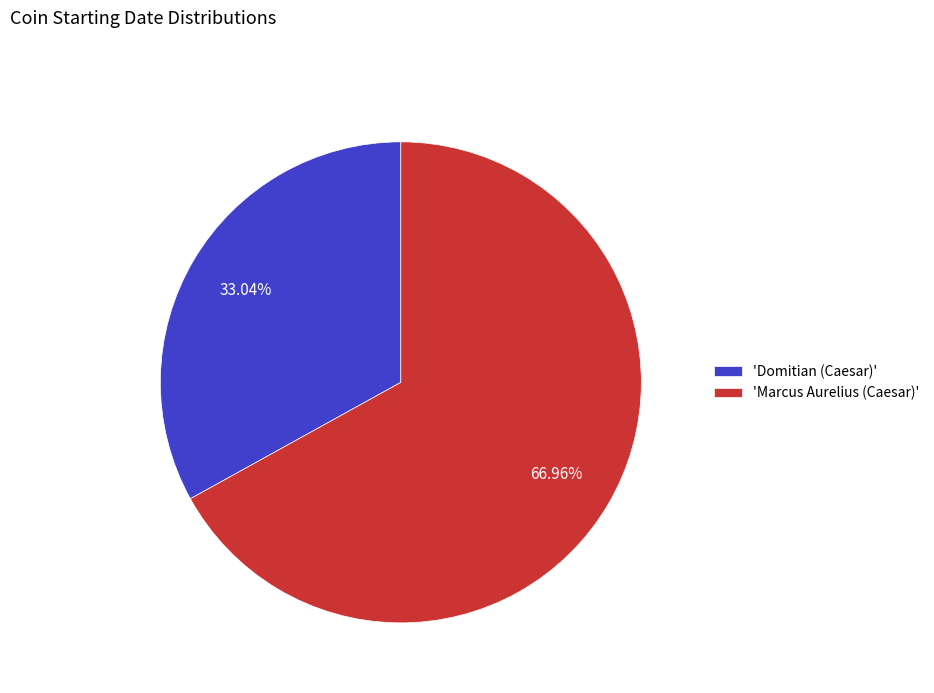

Which category accounts for the majority?

'Marcus Aurelius (Caesar)'